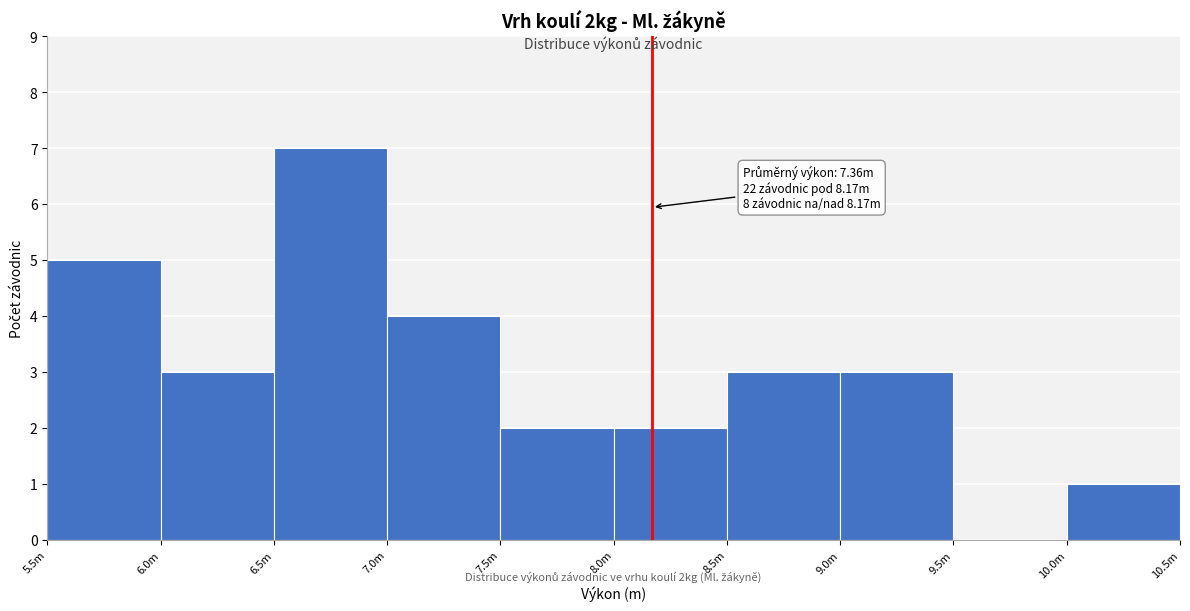

Reading left to right, extract all data points from this chart.

5.5m=5	6.0m=3	6.5m=7	7.0m=4	7.5m=2	8.0m=2	8.5m=3	9.0m=3	9.5m=0	10.0m=1